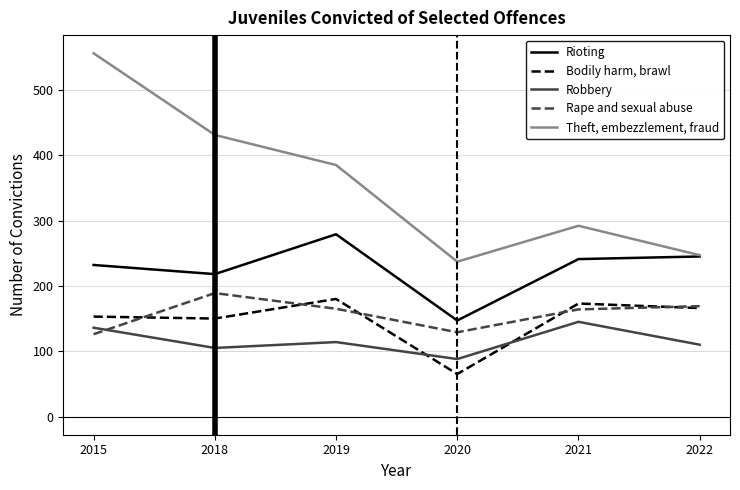

What is the maximum value shown in the chart?

556